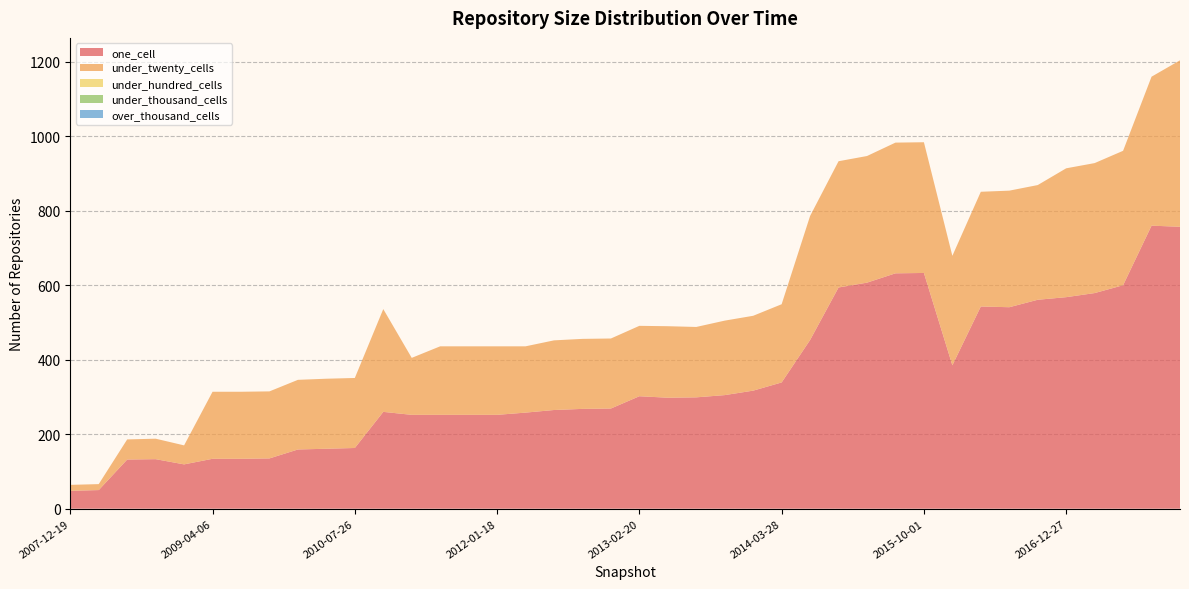

Reading right to left, what are all the values shown in this chart?

one_cell: 757	760	600	579	568	561	541	543	385	633	632	607	594	453	339	317	305	299	298	302	269	268	265	258	252	252	252	252	260	163	161	159	135	134	134	119	133	132	50	48
under_twenty_cells: 447	400	361	349	346	308	313	308	294	351	351	340	339	333	210	201	200	189	192	189	188	188	187	178	184	184	184	153	276	188	188	187	180	180	180	51	55	54	16	16
under_hundred_cells: 0	0	0	0	0	0	0	0	0	0	0	0	0	0	0	0	0	0	0	0	0	0	0	0	0	0	0	0	0	0	0	0	0	0	0	0	0	0	0	0
under_thousand_cells: 0	0	0	0	0	0	0	0	0	0	0	0	0	0	0	0	0	0	0	0	0	0	0	0	0	0	0	0	0	0	0	0	0	0	0	0	0	0	0	0
over_thousand_cells: 0	0	0	0	0	0	0	0	0	0	0	0	0	0	0	0	0	0	0	0	0	0	0	0	0	0	0	0	0	0	0	0	0	0	0	0	0	0	0	0